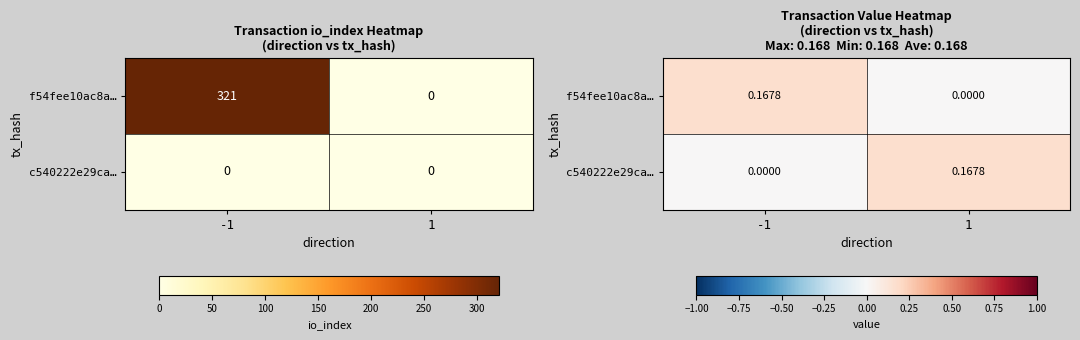

Rank the categories by c540222e29ca… value from lowest to highest.

-1, 1